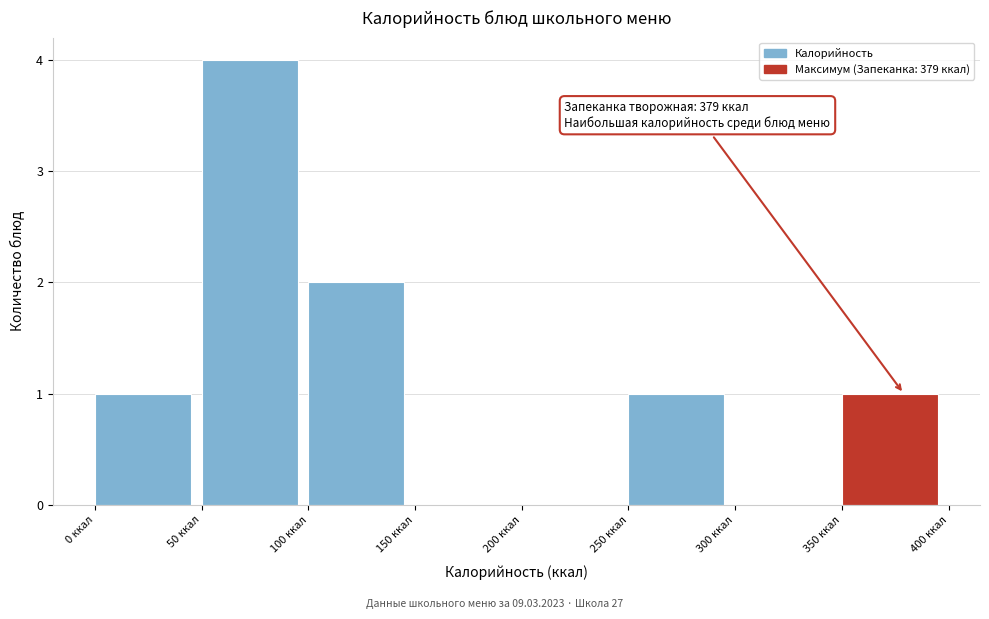

Which range on the x-axis has the tallest bar?

50 to 100